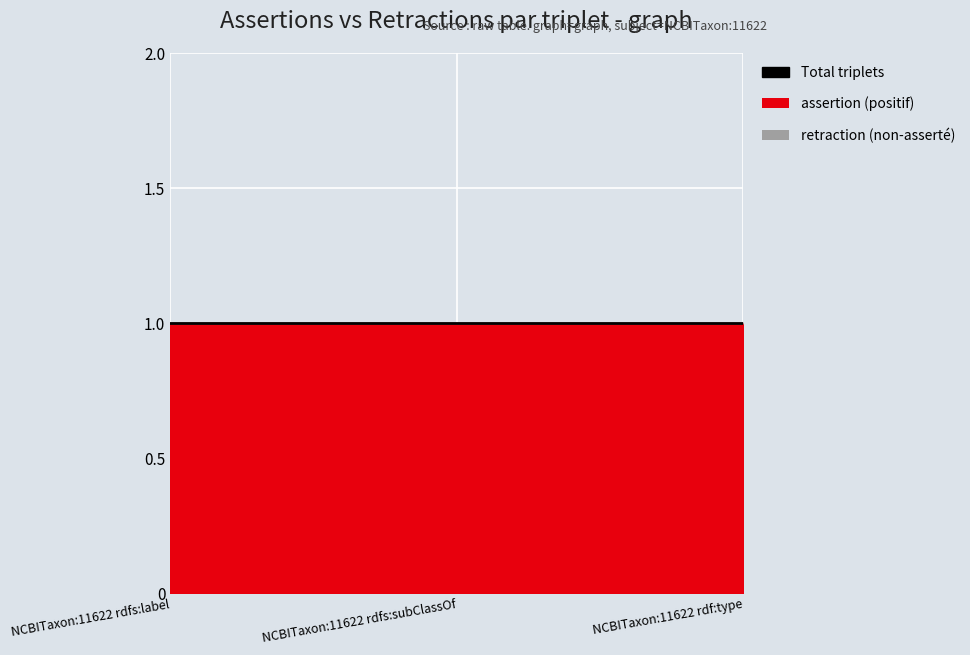

Reading left to right, what are all the values shown in this chart?

retraction: NCBITaxon:11622 rdfs:label=0	NCBITaxon:11622 rdfs:subClassOf=0	NCBITaxon:11622 rdf:type=0
assertion: NCBITaxon:11622 rdfs:label=1	NCBITaxon:11622 rdfs:subClassOf=1	NCBITaxon:11622 rdf:type=1